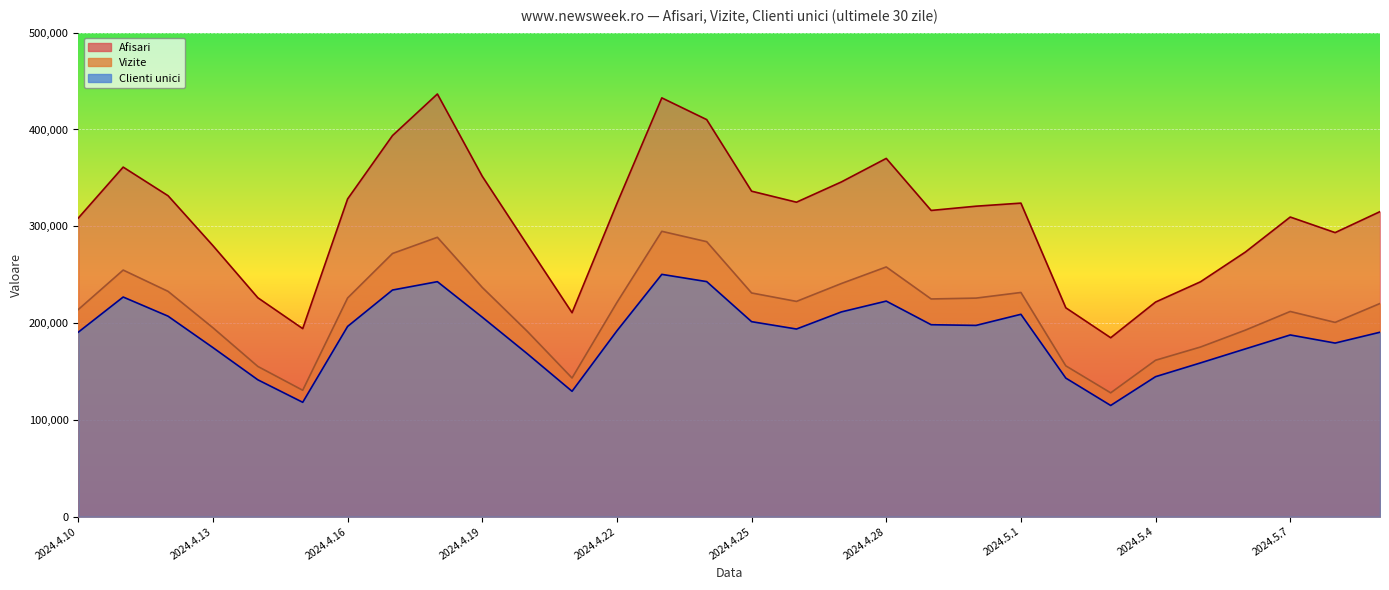

Which series changed the most between 2024.4.20 and 2024.4.25?

Afisari